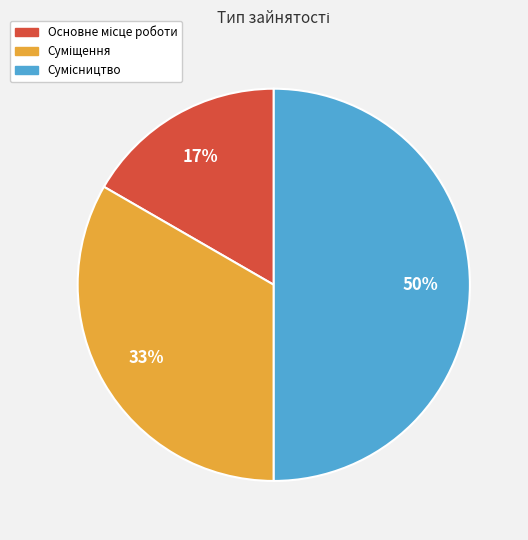

To the nearest percent, what is the difference between the largest and smallest slice percentages?

33%